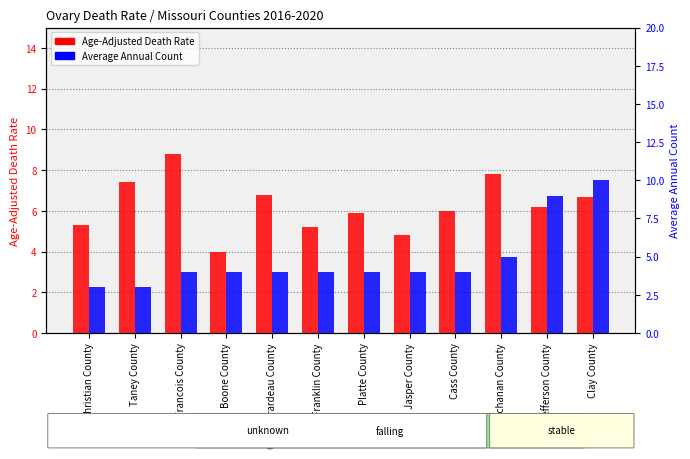

At which label does Age-Adjusted Death Rate first exceed 6?

Taney County